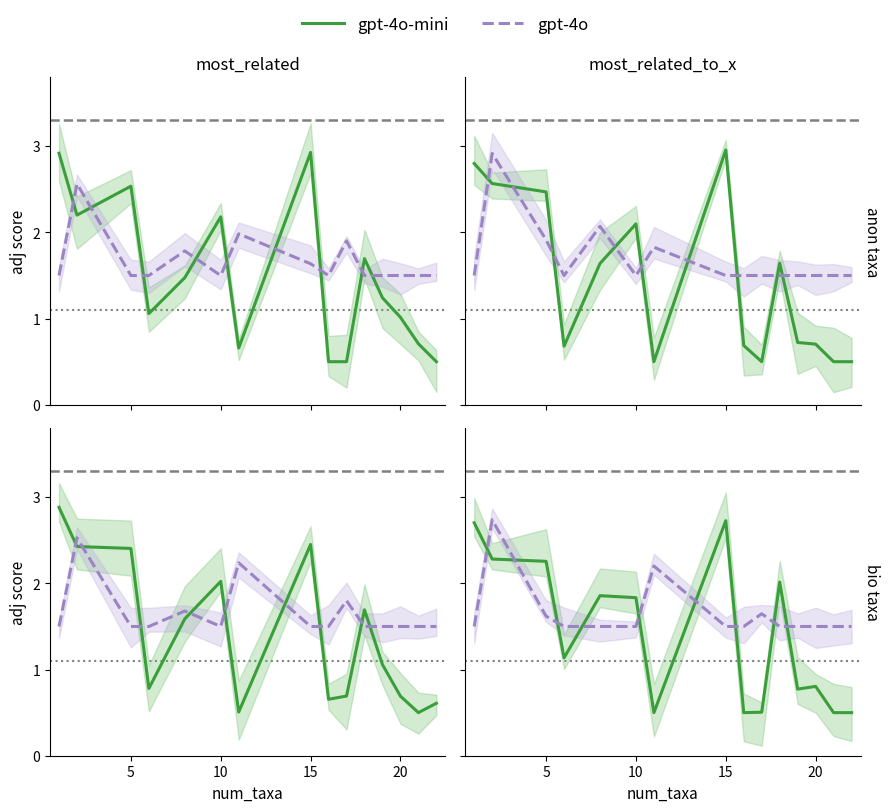

How many interior local peaks does the gpt-4o-mini series have?

4